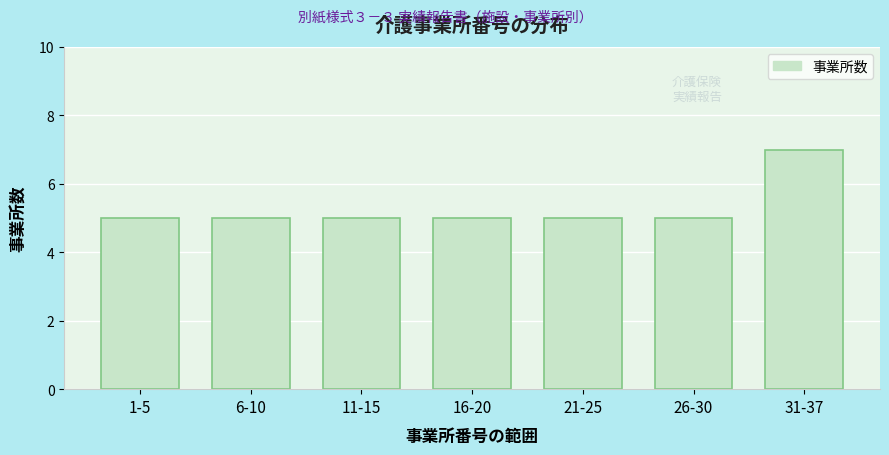

Reading left to right, extract all data points from this chart.

1-5=5	6-10=5	11-15=5	16-20=5	21-25=5	26-30=5	31-37=7